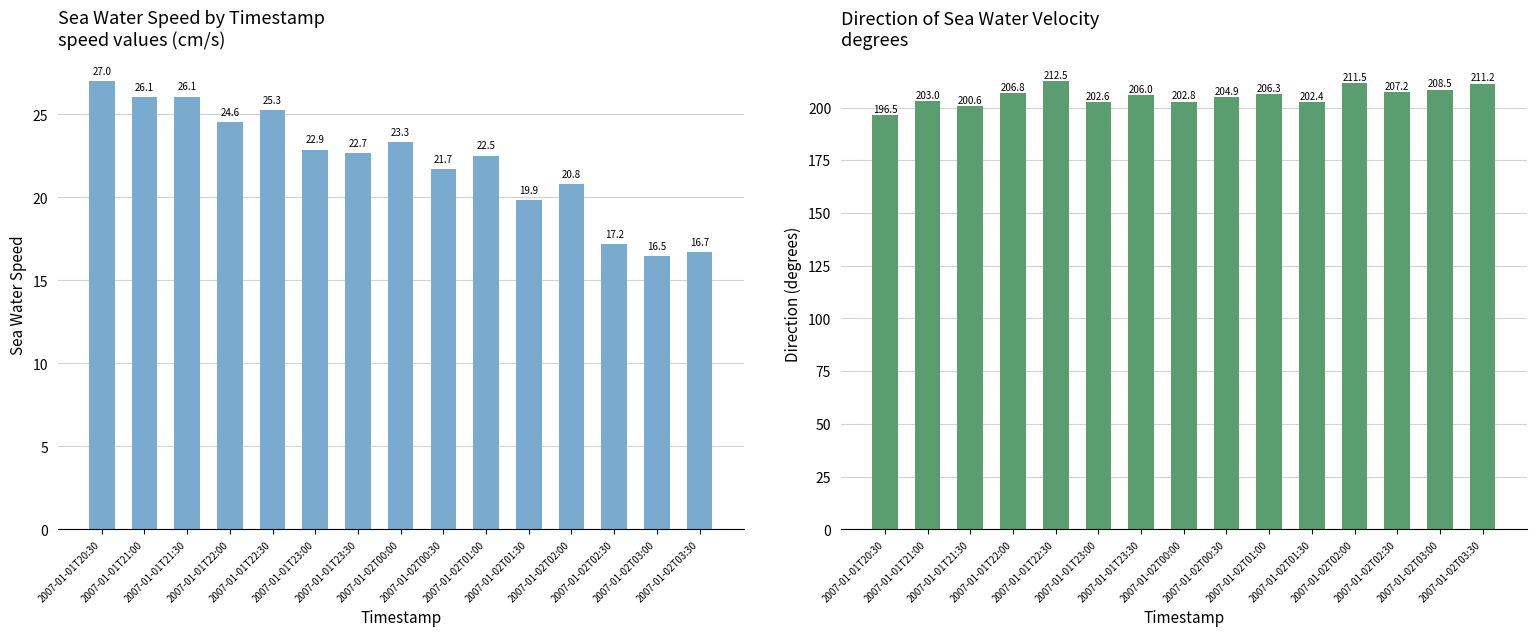

The value of sea_water_speed at 2007-01-01T23:00 is 22.9. True or false?

True